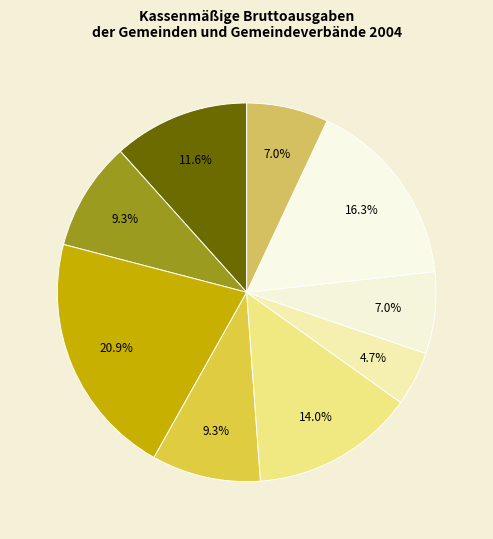

Count the number of slices in the pie.

9